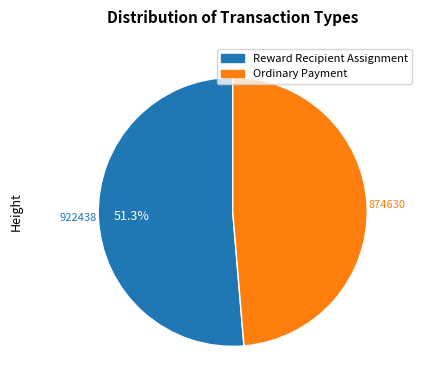

Which slice is the largest?

Reward Recipient Assignment